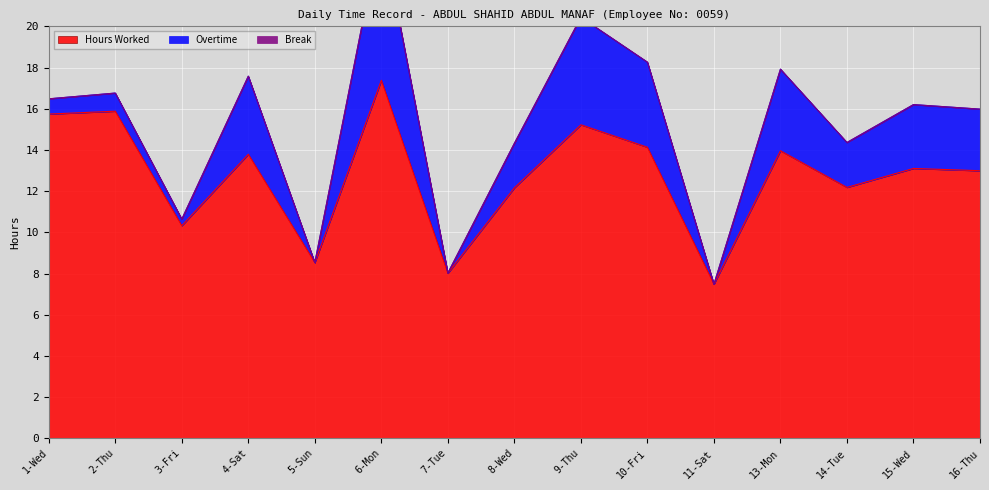

Does the chart display data point markers on the line(s)?

No